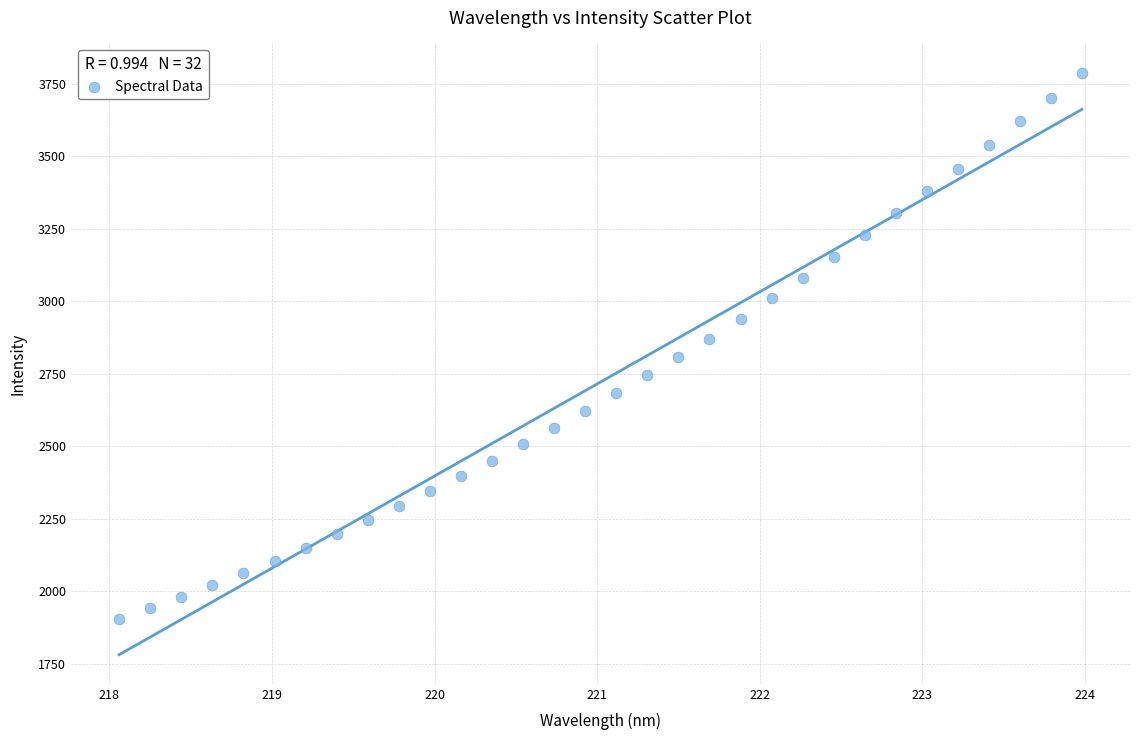

What is the range of X values (max minus min)?

5.9